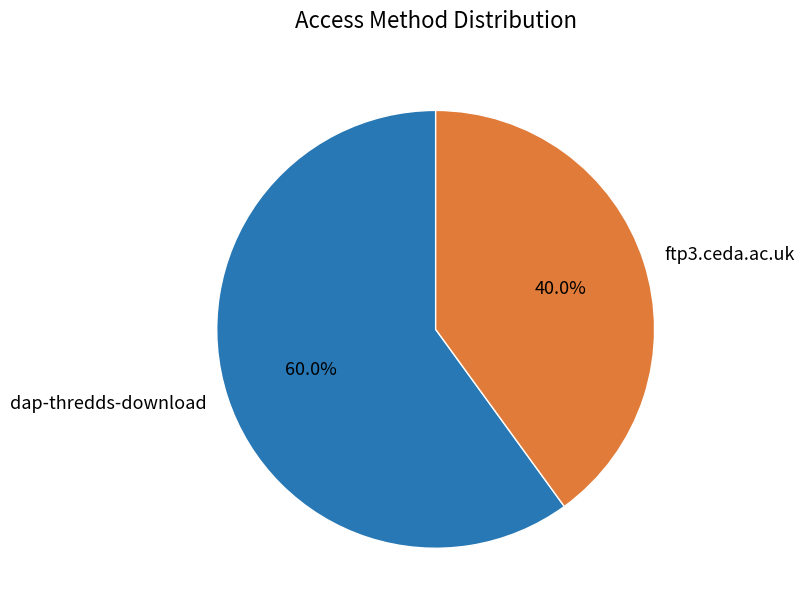

The dap-thredds-download slice represents 60% of the pie. True or false?

True